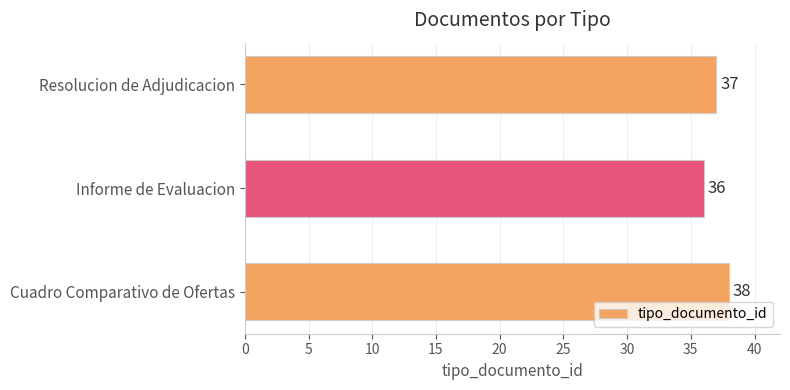

What is the change in value from Informe de Evaluacion to Resolucion de Adjudicacion?

+1